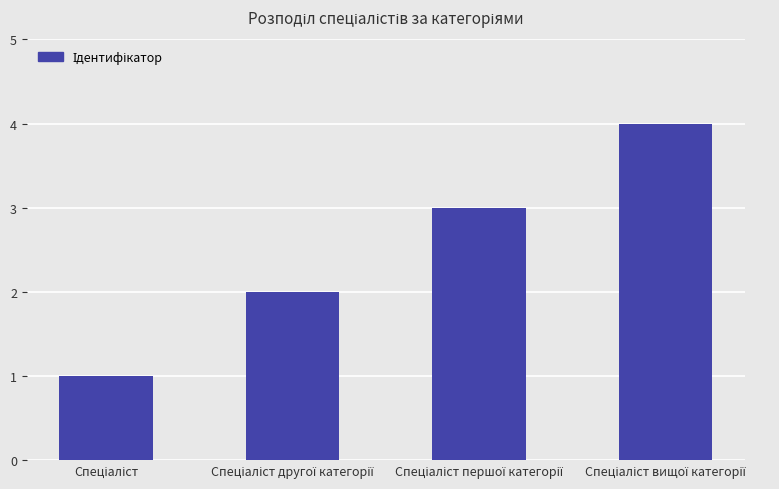

How many values are below 3?

2